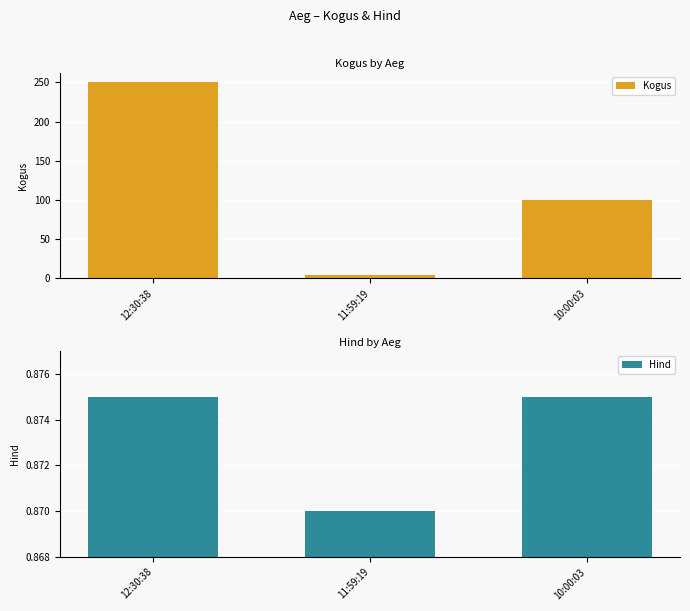

Which category has the lowest value in the Hind series?

11:59:19